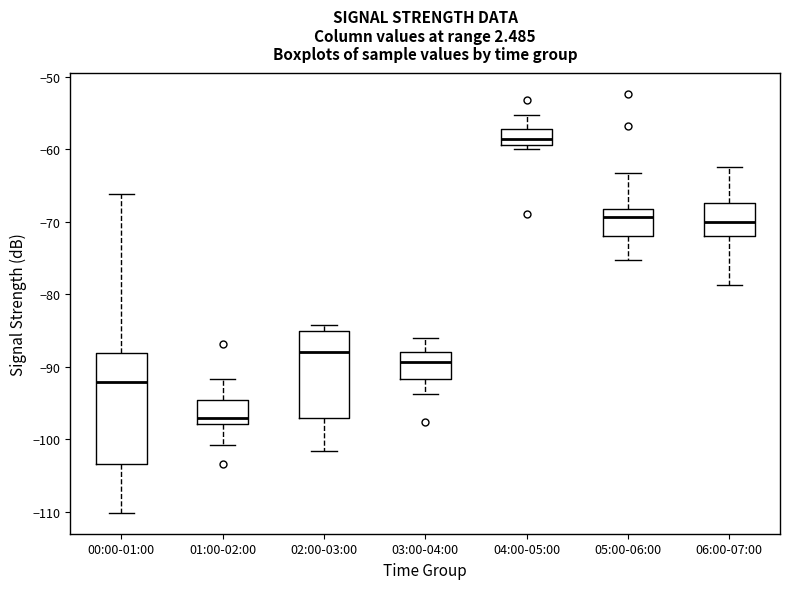

Reading left to right, read every box against the y-axis: the position of its median line, the range the box covers, and the ends of its whiskers. The values are not printed on the chart, so give them approximately, as read against the axis.

00:00-01:00: median -92, box -103 to -88, whiskers -110 to -66
01:00-02:00: median -97, box -98 to -95, whiskers -101 to -92
02:00-03:00: median -88, box -97 to -85, whiskers -102 to -84
03:00-04:00: median -89, box -92 to -88, whiskers -94 to -86
04:00-05:00: median -59 (inside the box), box -59 to -57, whiskers -60 to -55
05:00-06:00: median -69, box -72 to -68, whiskers -75 to -63
06:00-07:00: median -70, box -72 to -67, whiskers -79 to -62